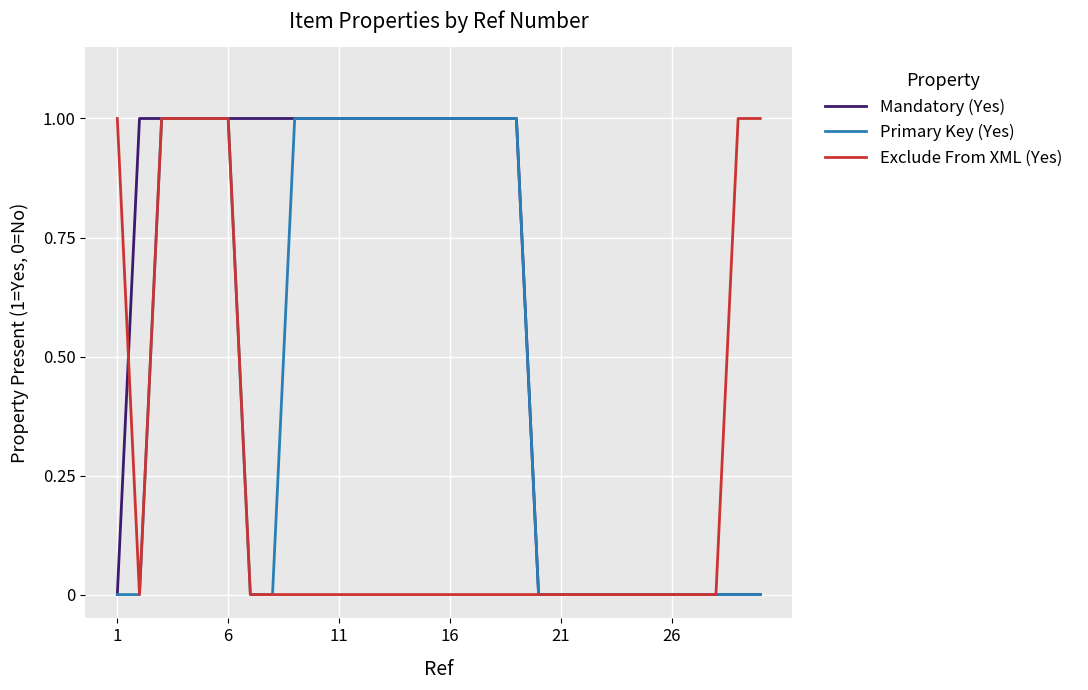

What are all the series names shown in the legend?

Mandatory (Yes), Primary Key (Yes), Exclude From XML (Yes)